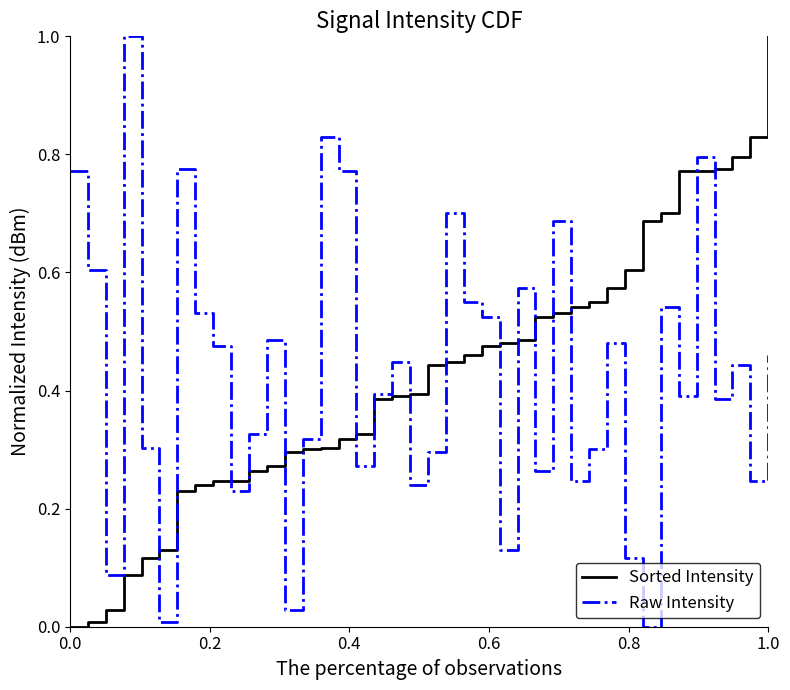

What is the maximum value shown in the chart?

1.0